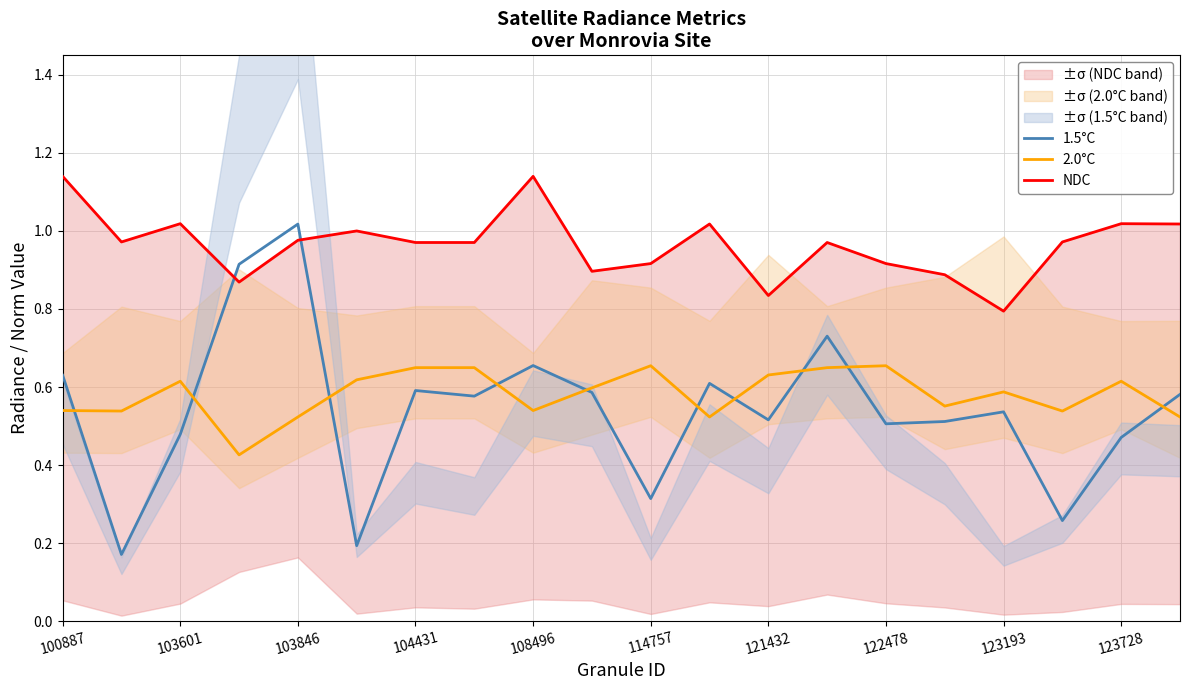

Which series has the largest total across all categories?

NDC